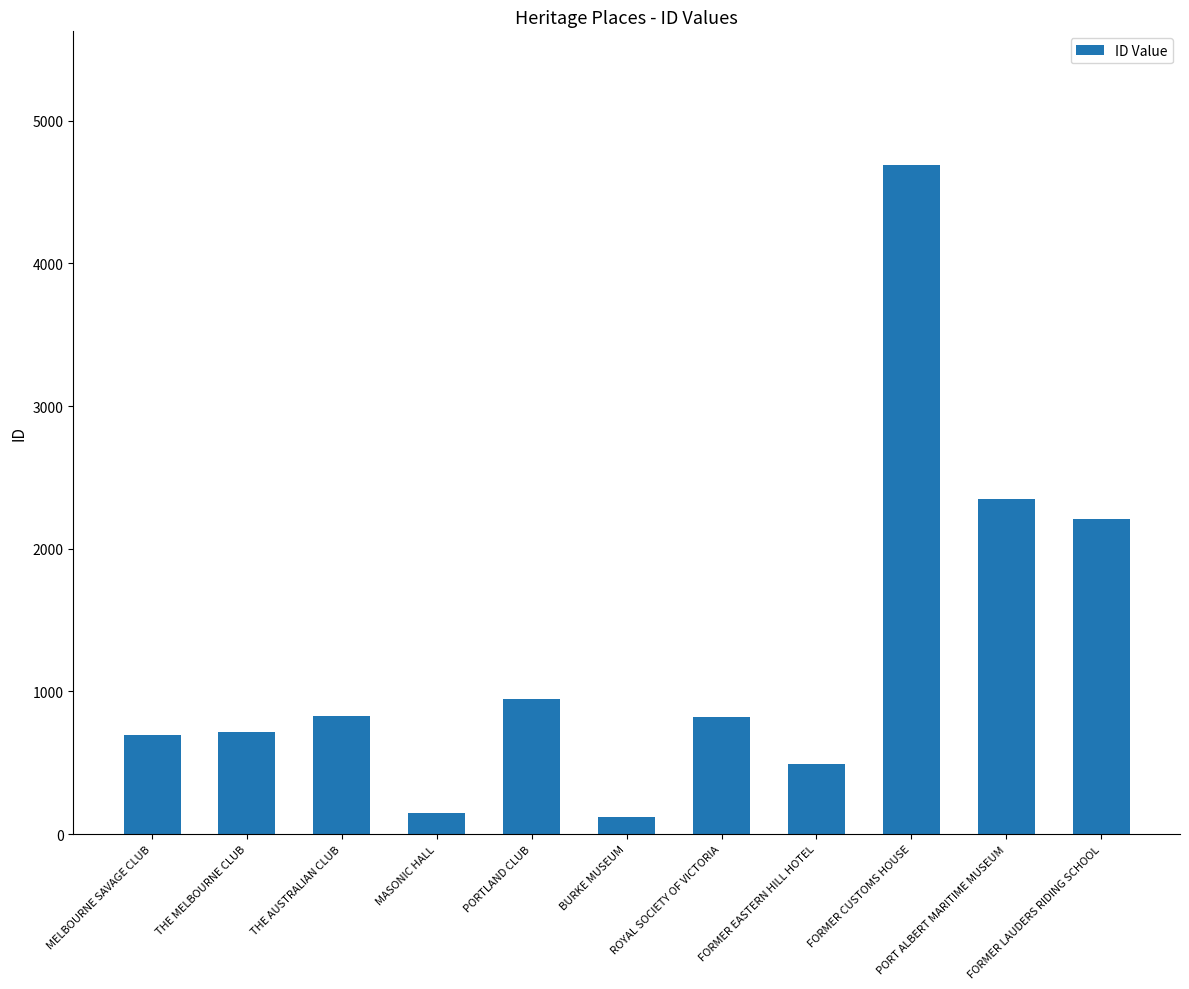

What is the difference between the second highest and minimum values?

2236